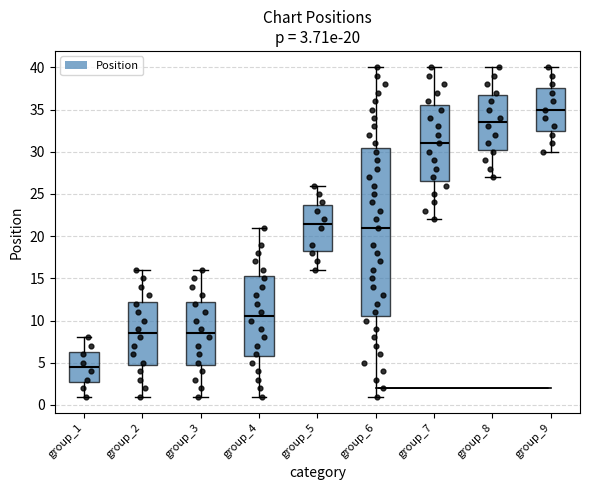

Comparing the boxes themselves (not the whiskers), which one is the tallest?

group_6